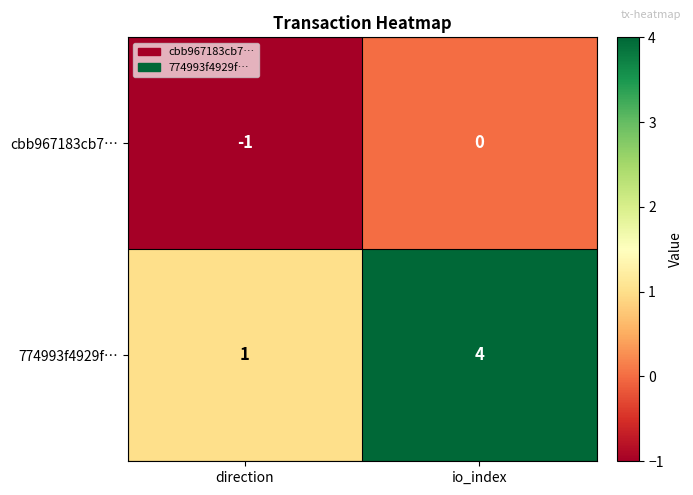

What is the greatest value displayed?

4